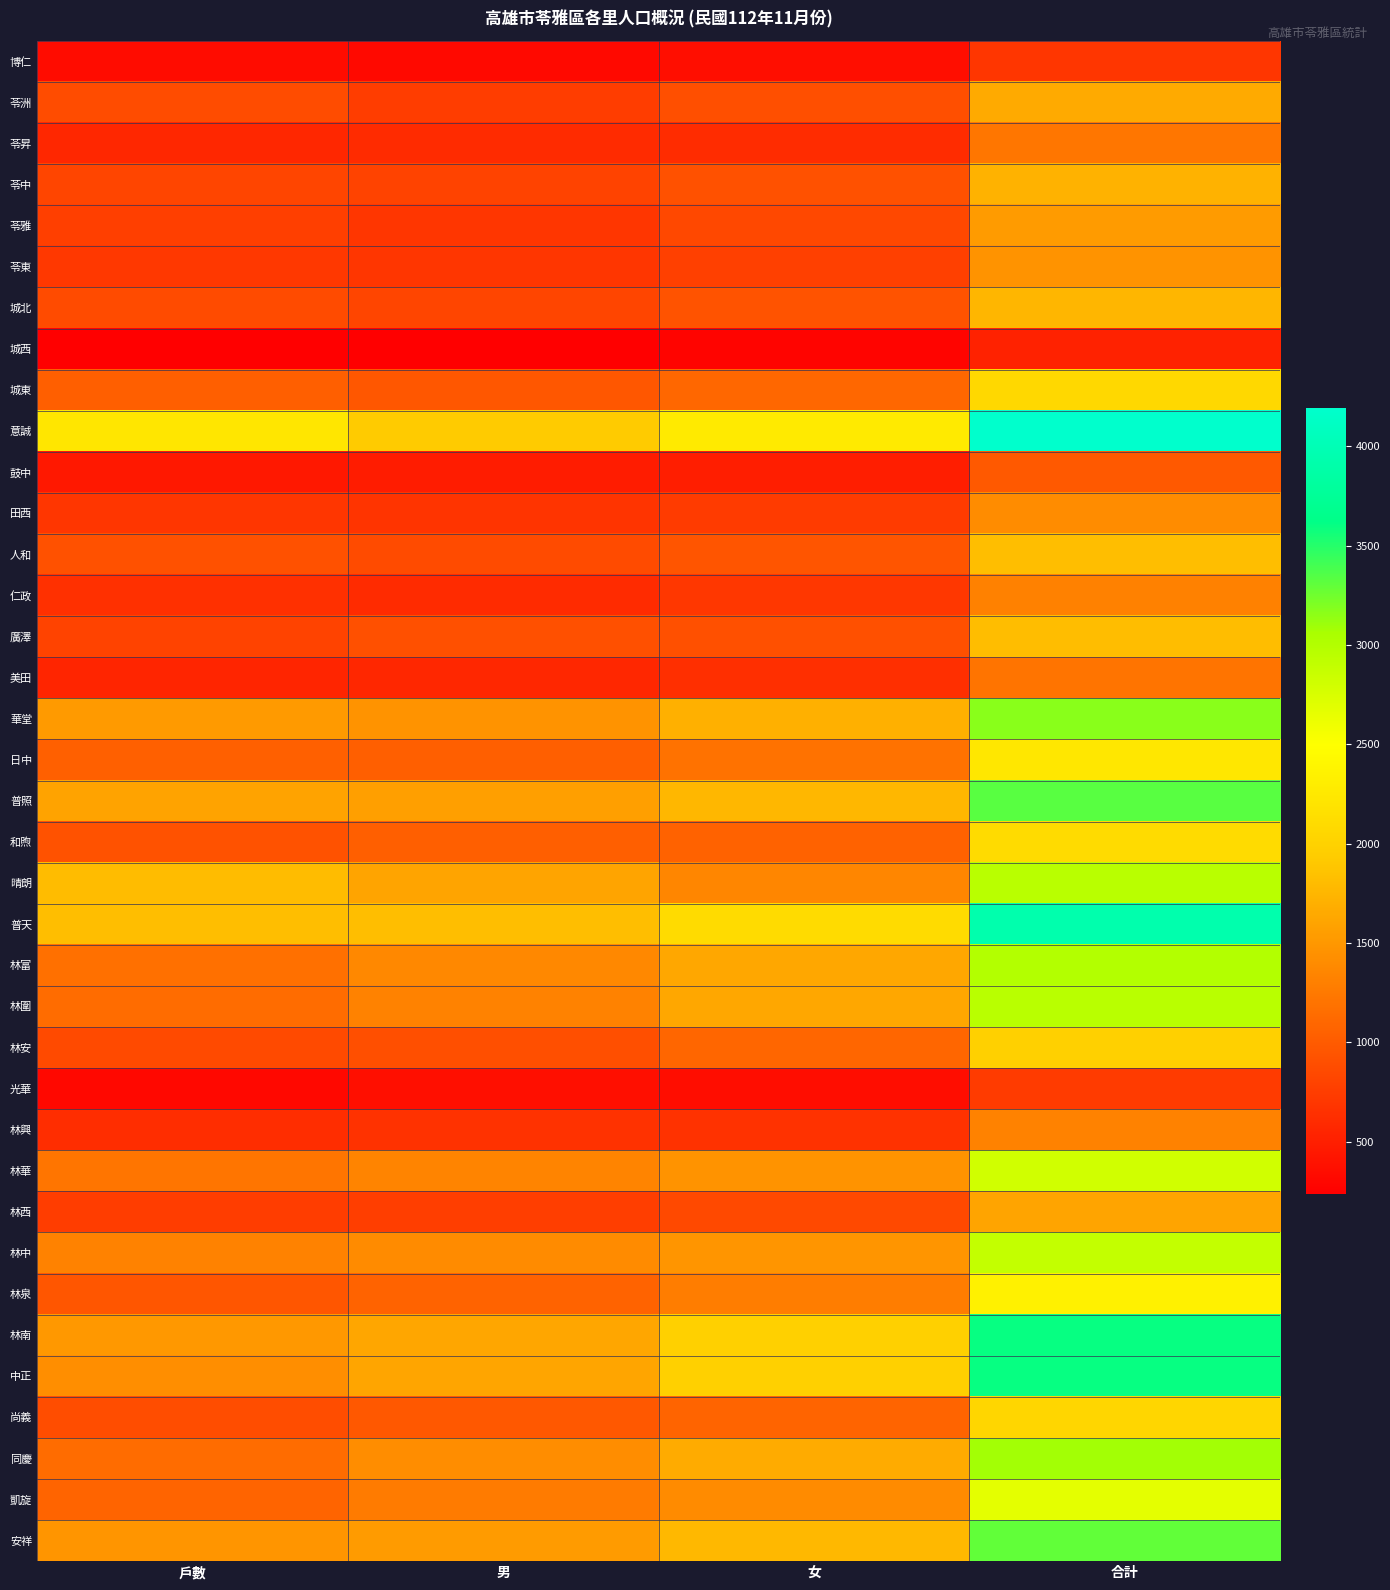

Which series has the largest total across all categories?

意誠